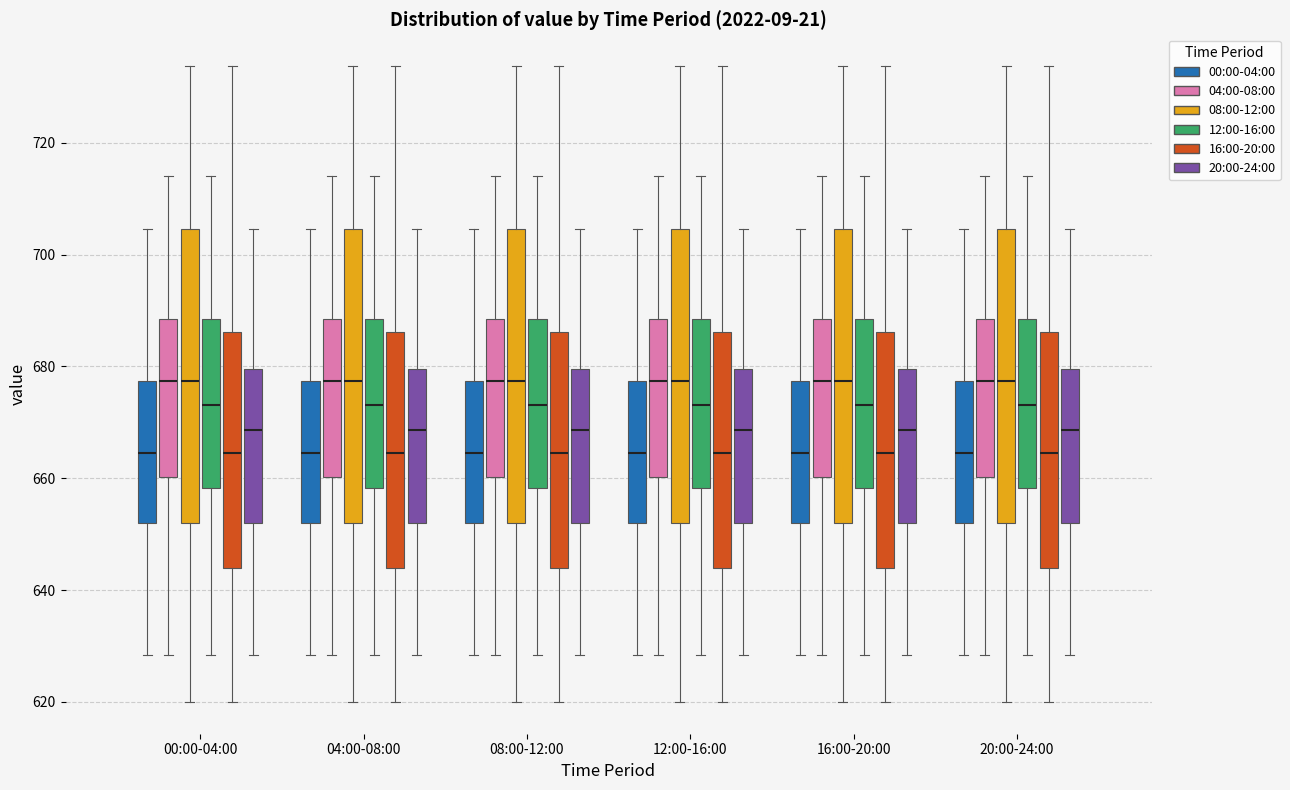

Where does the upper whisker of the box for 20:00-24:00 (12:00-16:00) end on the y-axis? The values are not printed on the chart, so give them approximately, as read against the axis.

714